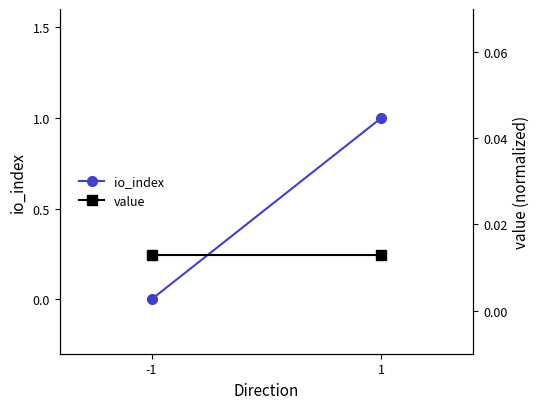

The value of io_index at -1 is 0.0. True or false?

True